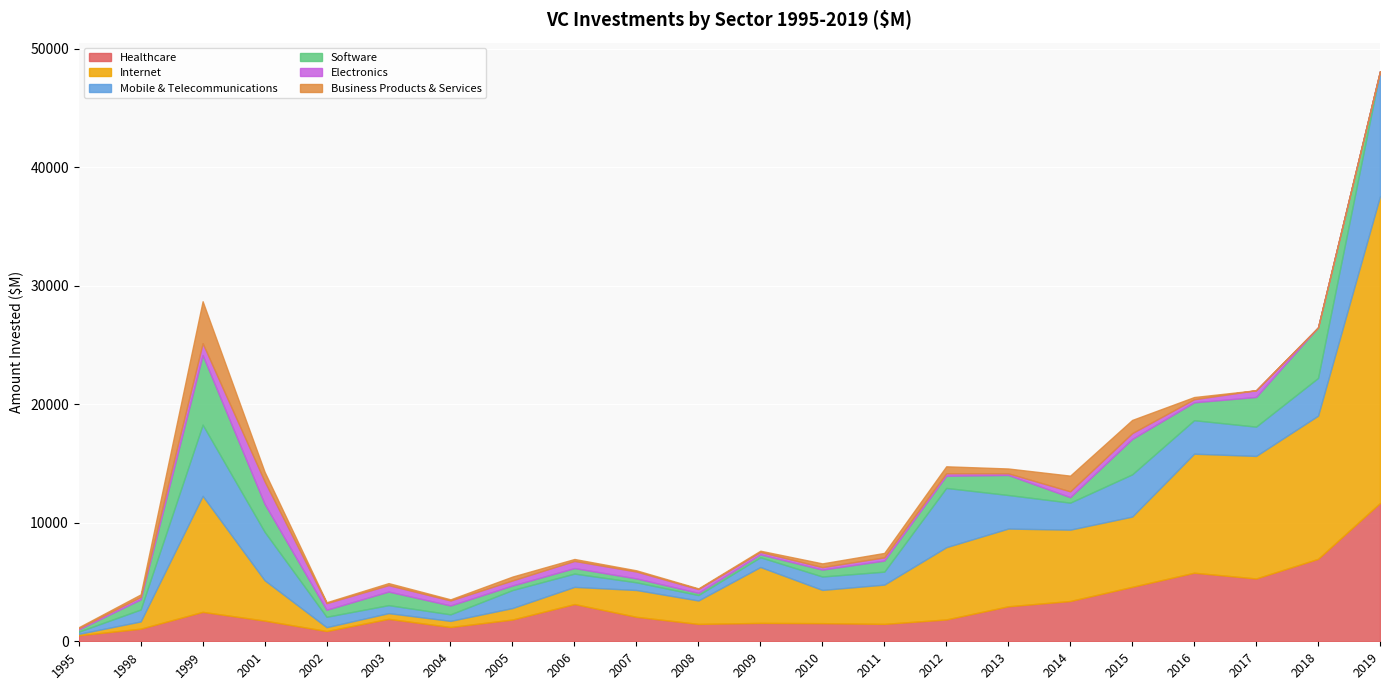

At 2019, list the series in order from largest to smallest.

Internet, Healthcare, Mobile & Telecommunications, Software, Electronics, Business Products & Services